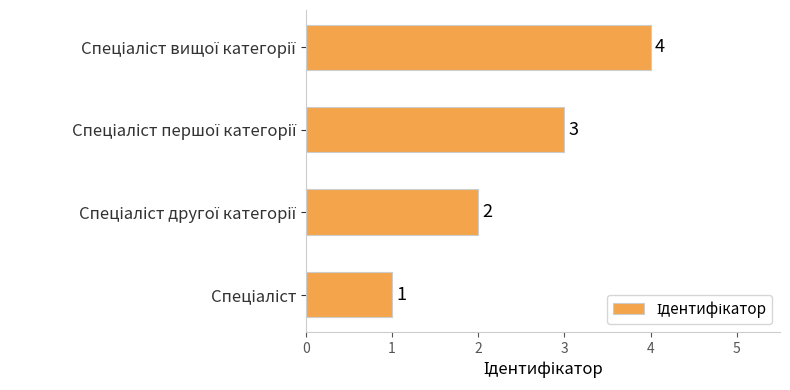

Count the values in the range 2 to 4.

3